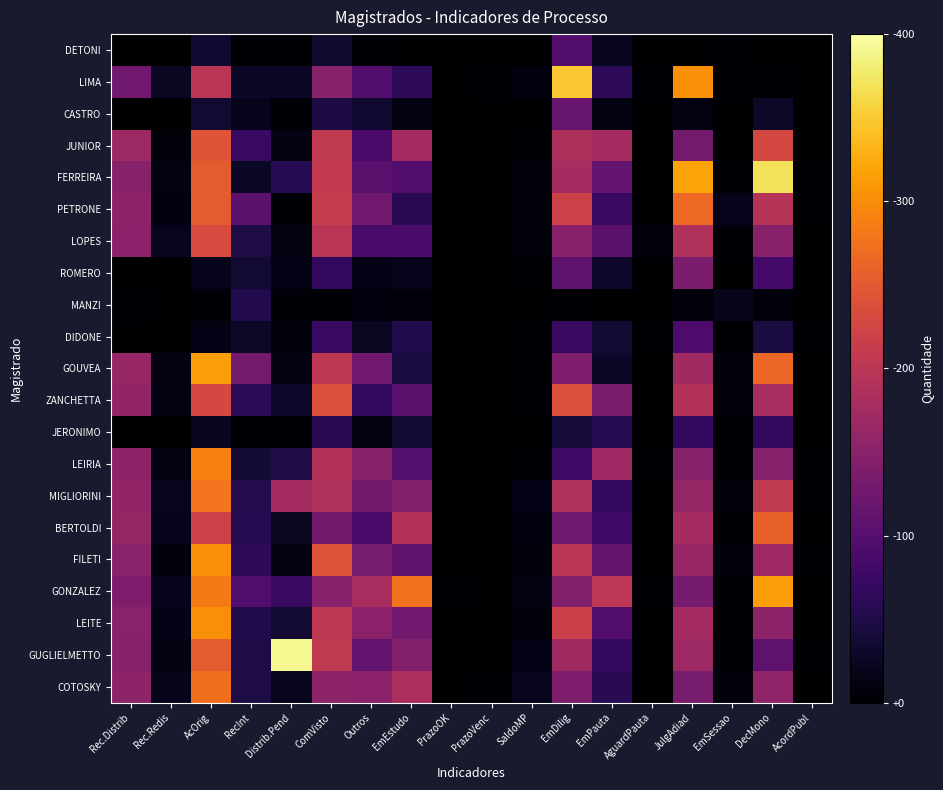

At which category is the sum across all series the highest?

AcOrig